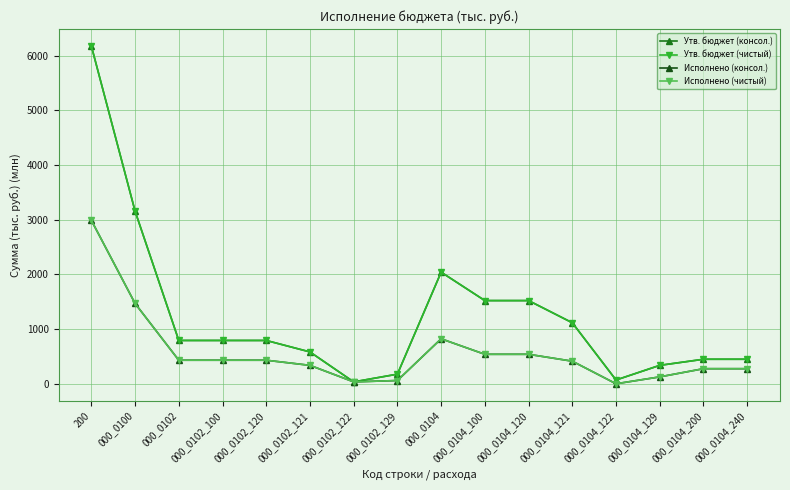

True or false: Исполнено (консол.) and Исполнено (чистый) cross at least once.

False